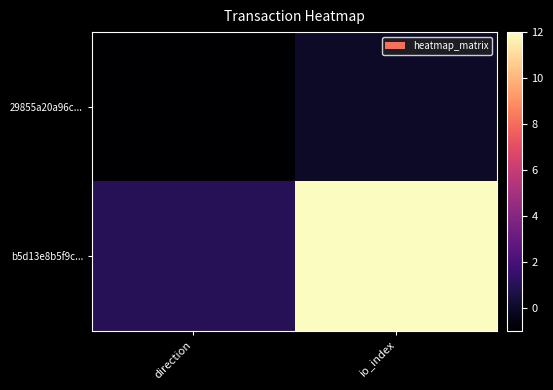

How many distinct data groups are displayed?

2